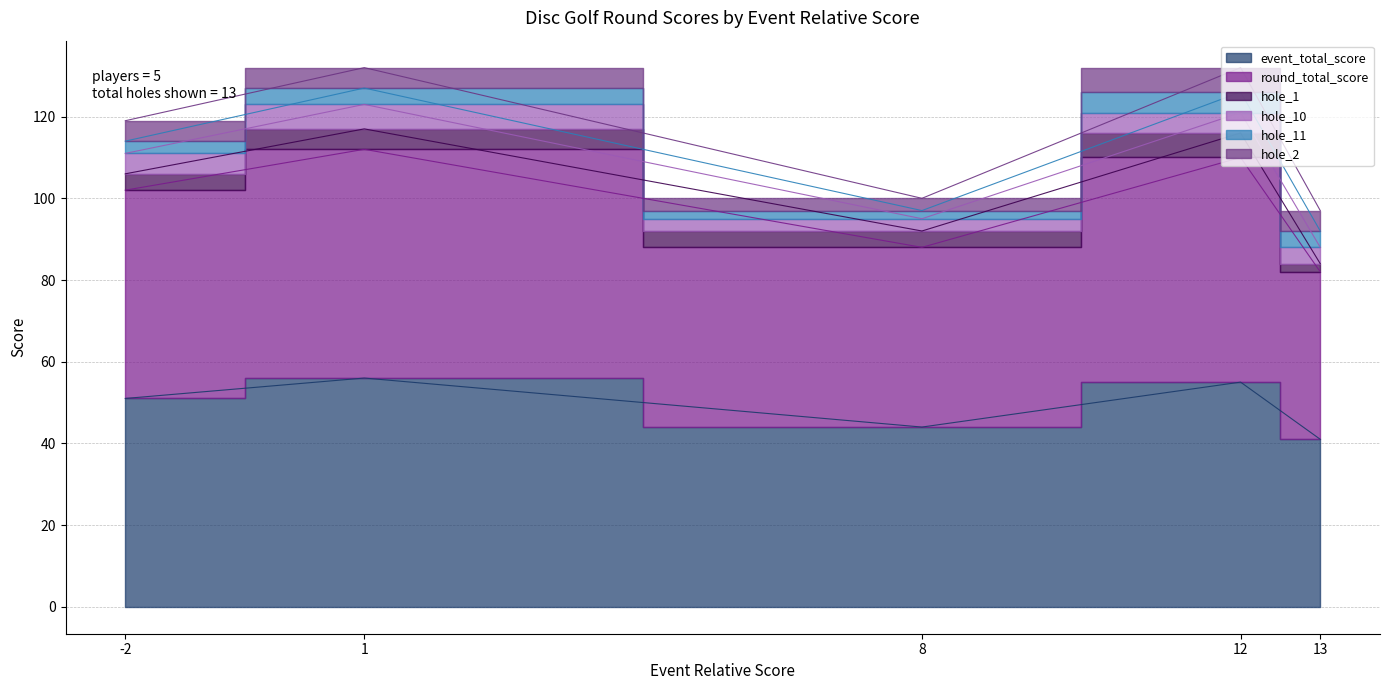

What is the maximum value shown in the chart?

56